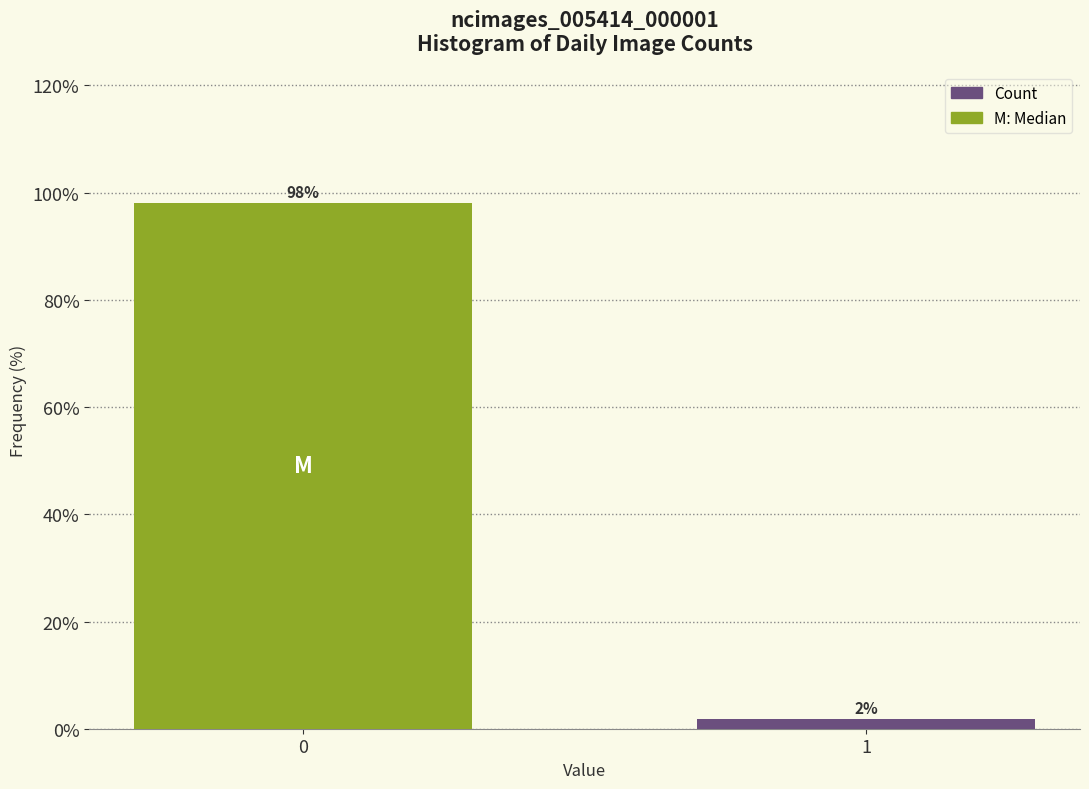

What is the value of the 1st bar from the left?

98.1